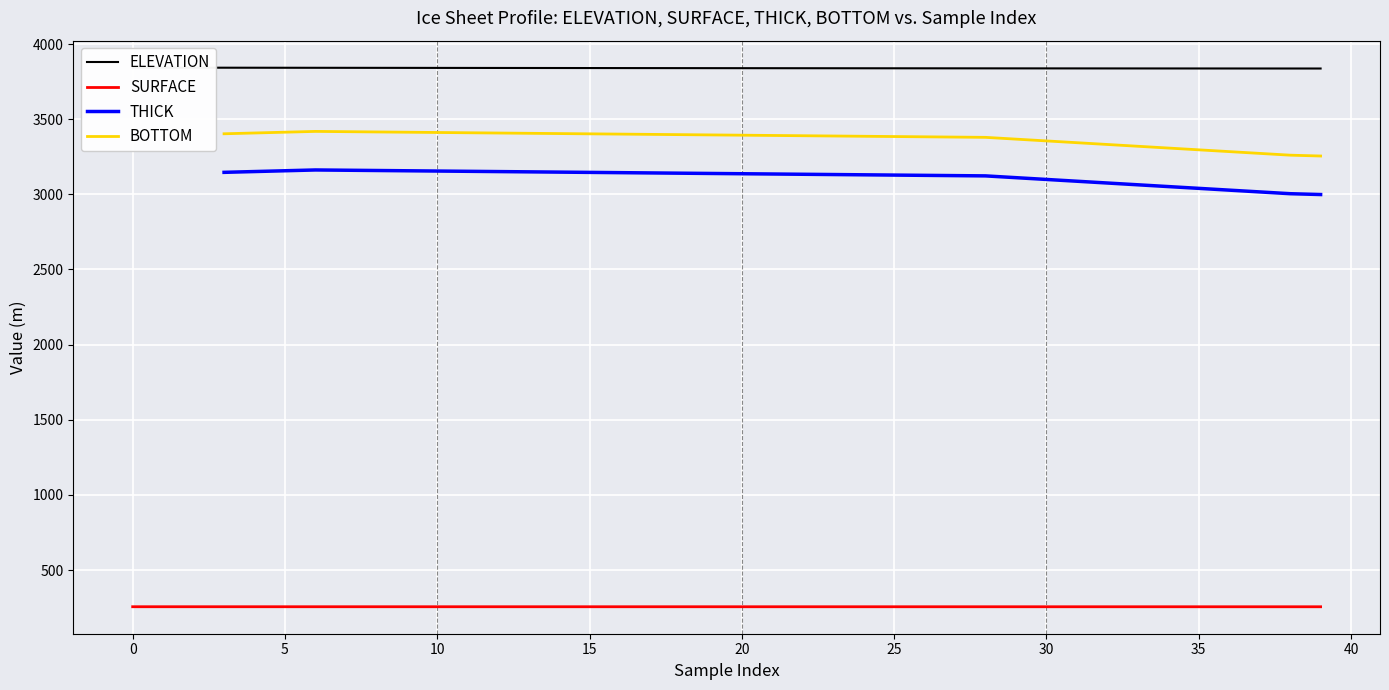

True or false: BOTTOM has more than 2 points higher than both neighbors.

False